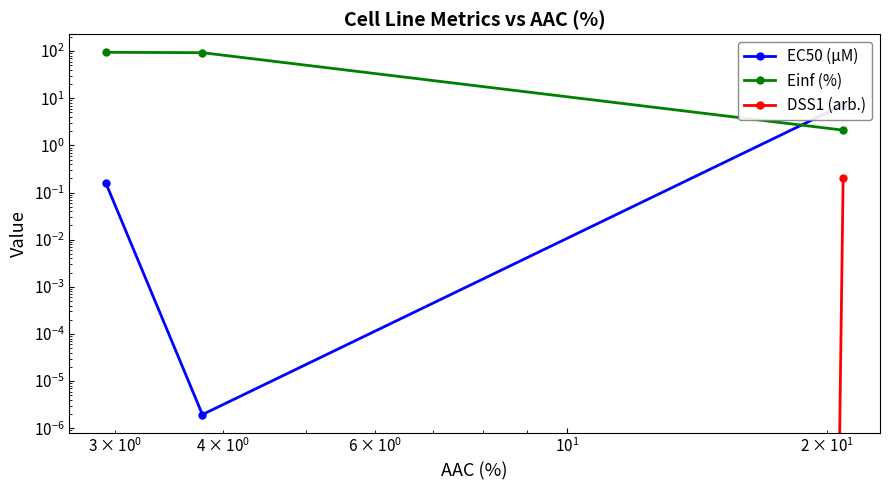

The Einf (%) series shows 0.8 at $\mathdefault{10^{1}}$. True or false?

False